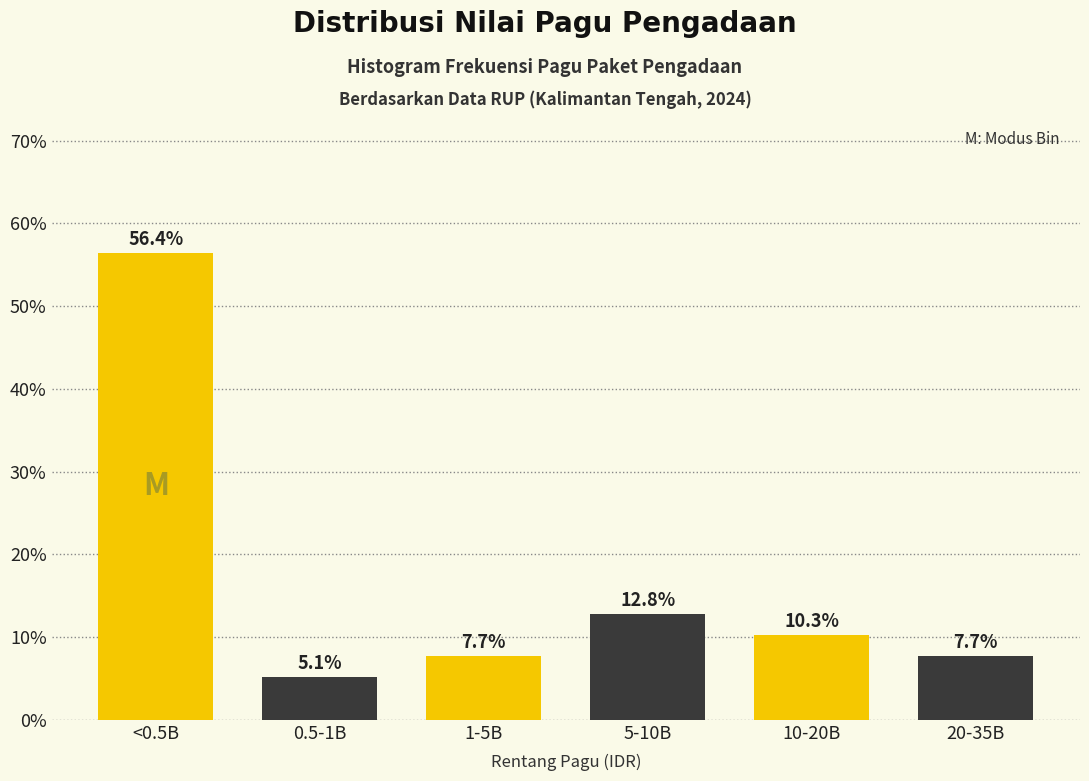

Reading right to left, transcribe all the data shown in this chart.

7.7	10.3	12.8	7.7	5.1	56.4